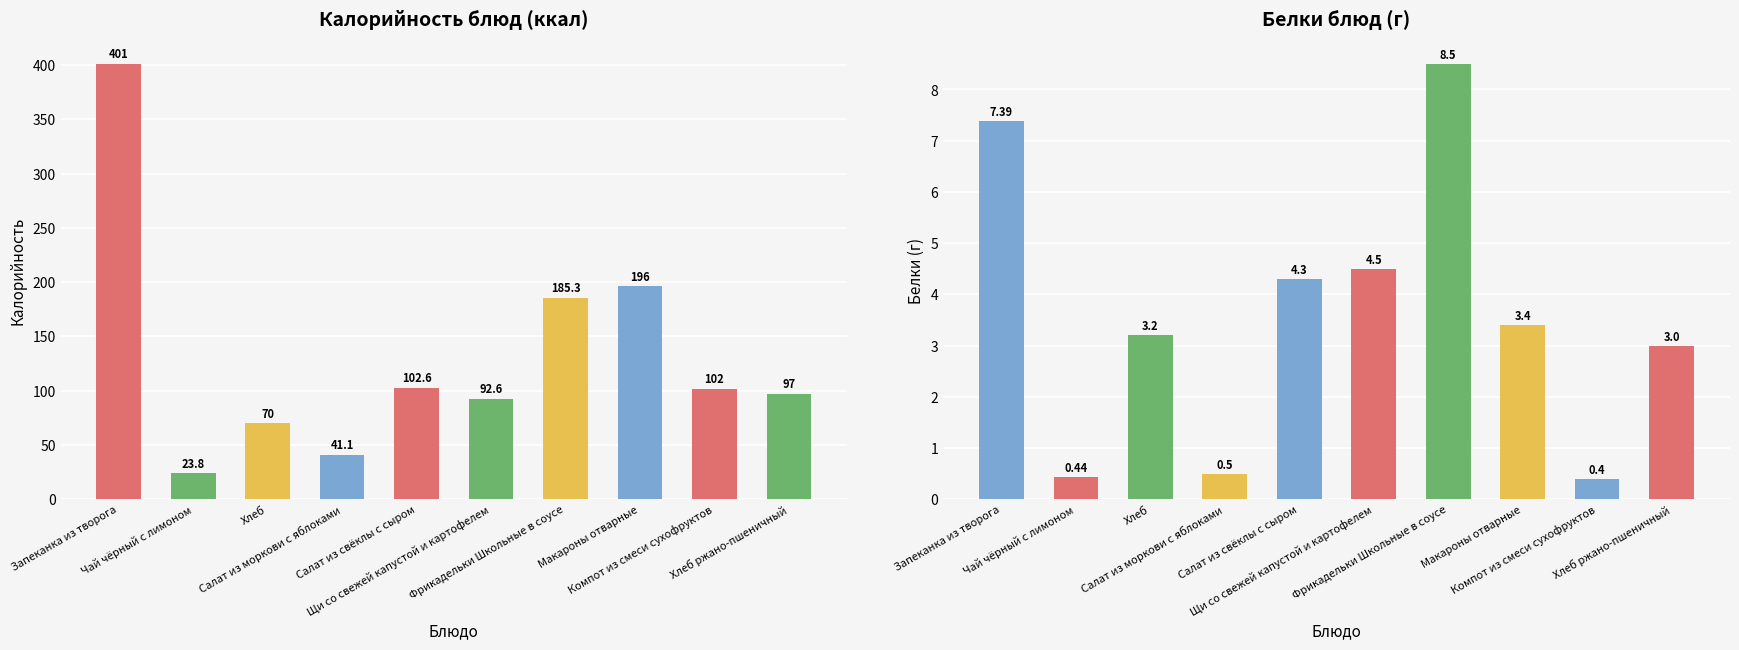

What value does the Белки series have at Салат из свёклы с сыром?

4.3